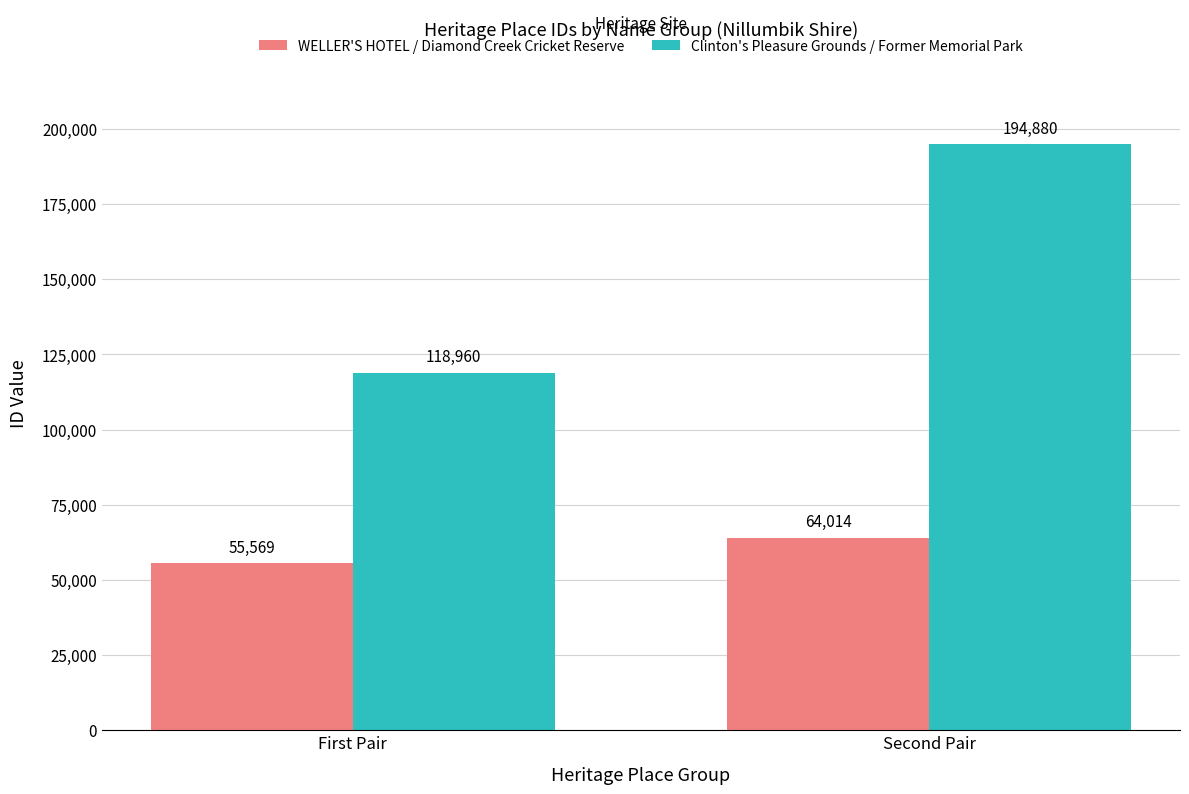

How many categories are shown in the chart?

2